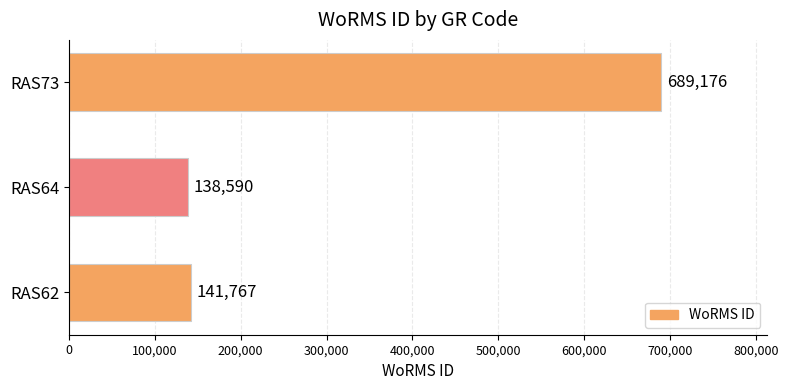

Rank the categories by value from lowest to highest.

RAS64, RAS62, RAS73